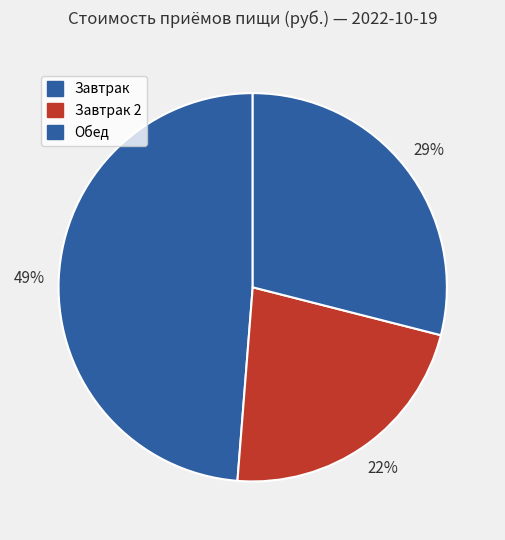

How many slices are in this pie chart?

3